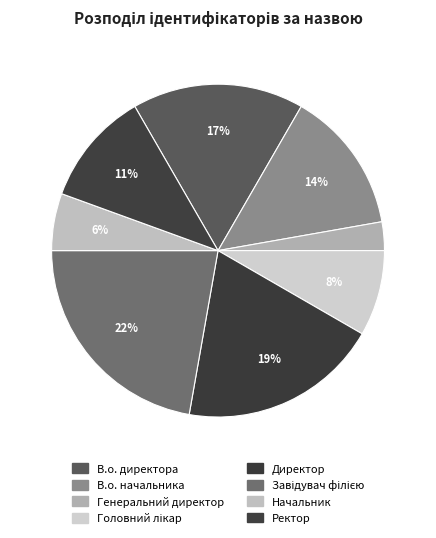

How many segments does this pie chart have?

8